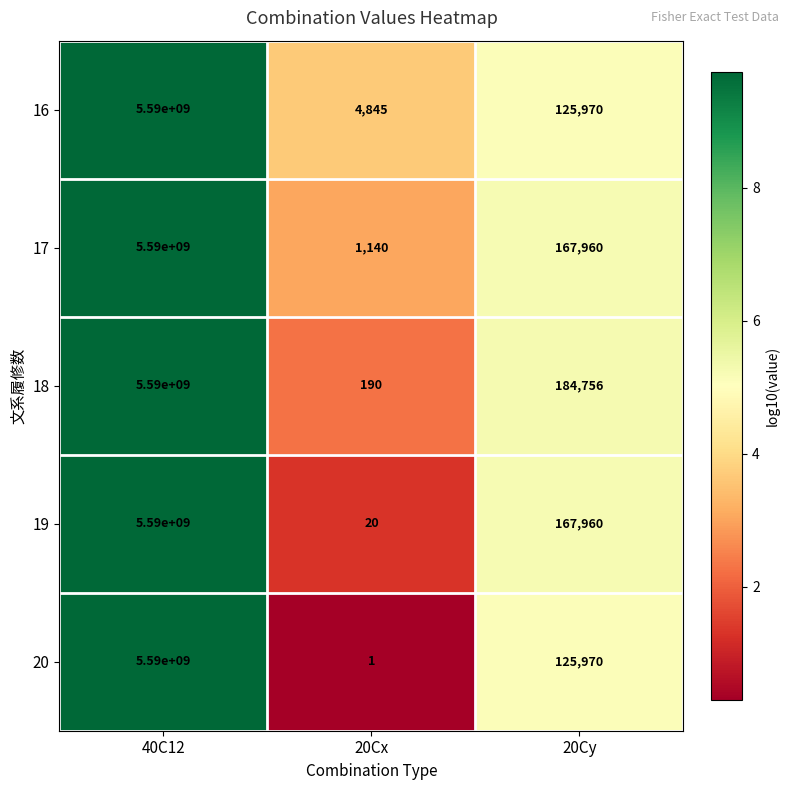

Rank the categories by 20 value from lowest to highest.

20Cx, 20Cy, 40C12